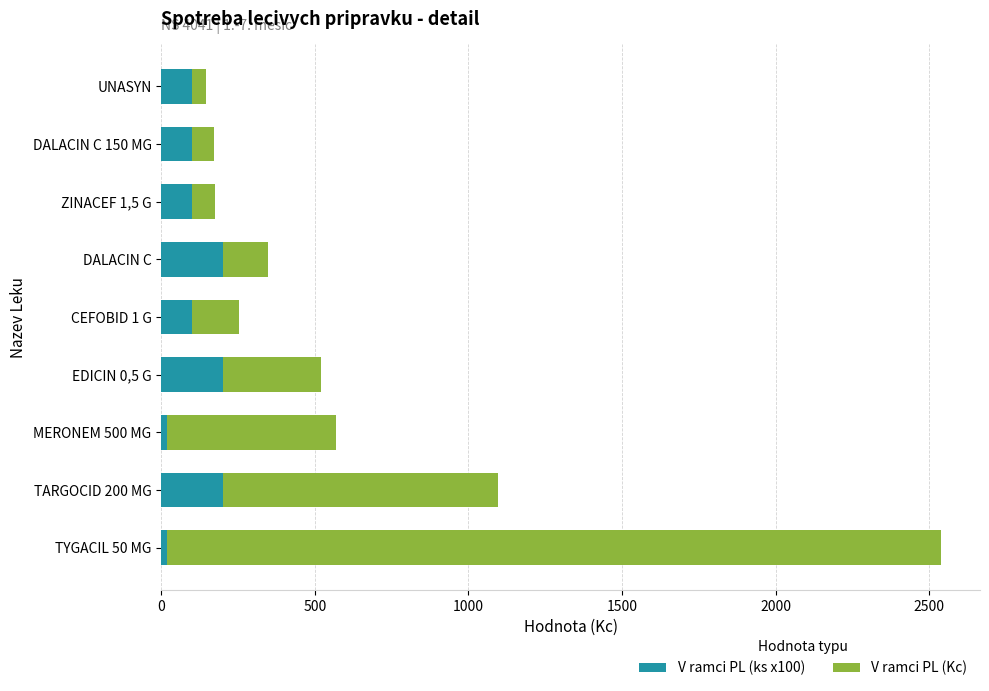

What is the total value across all series at DALACIN C?

348.0